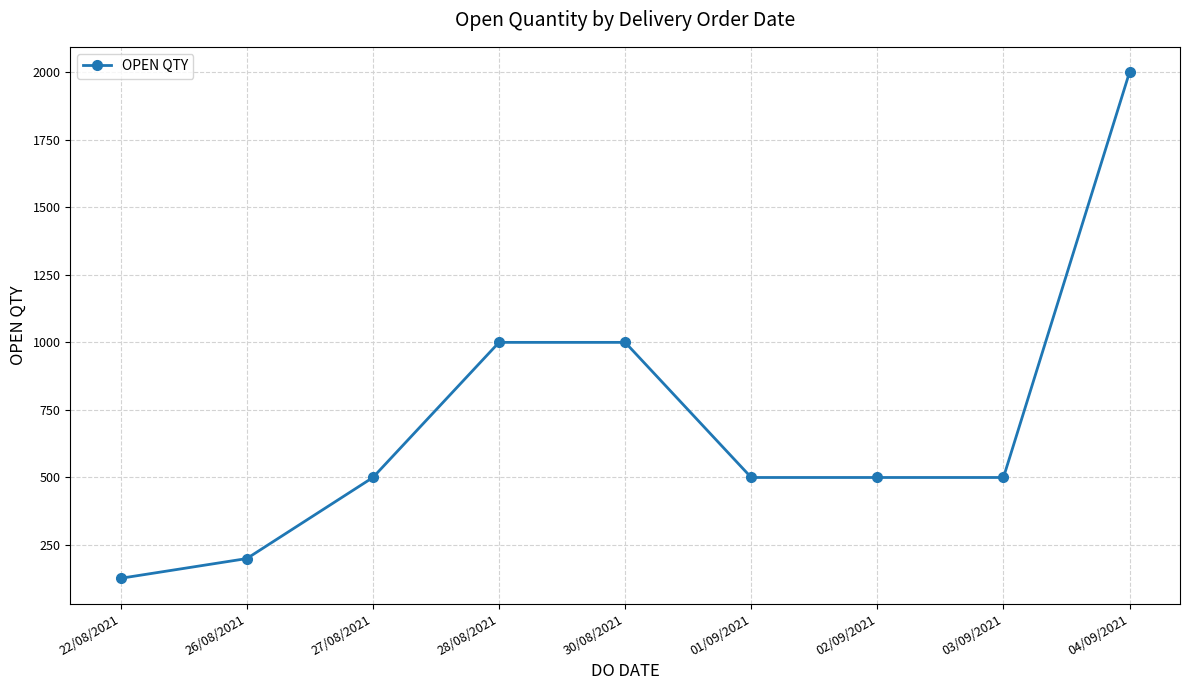

What is the label of the 5th point from the left?

30/08/2021